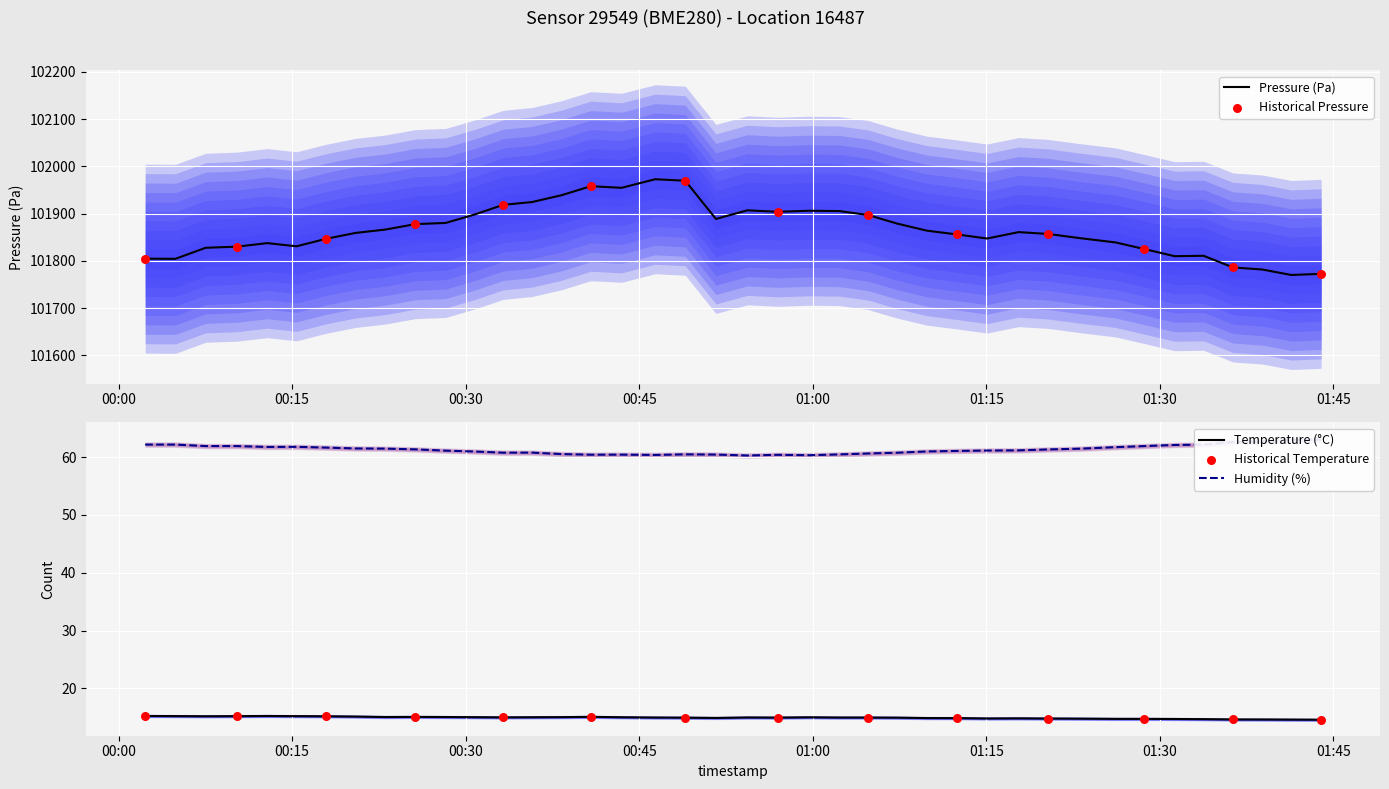

Which series contains the highest Y value?

pressure